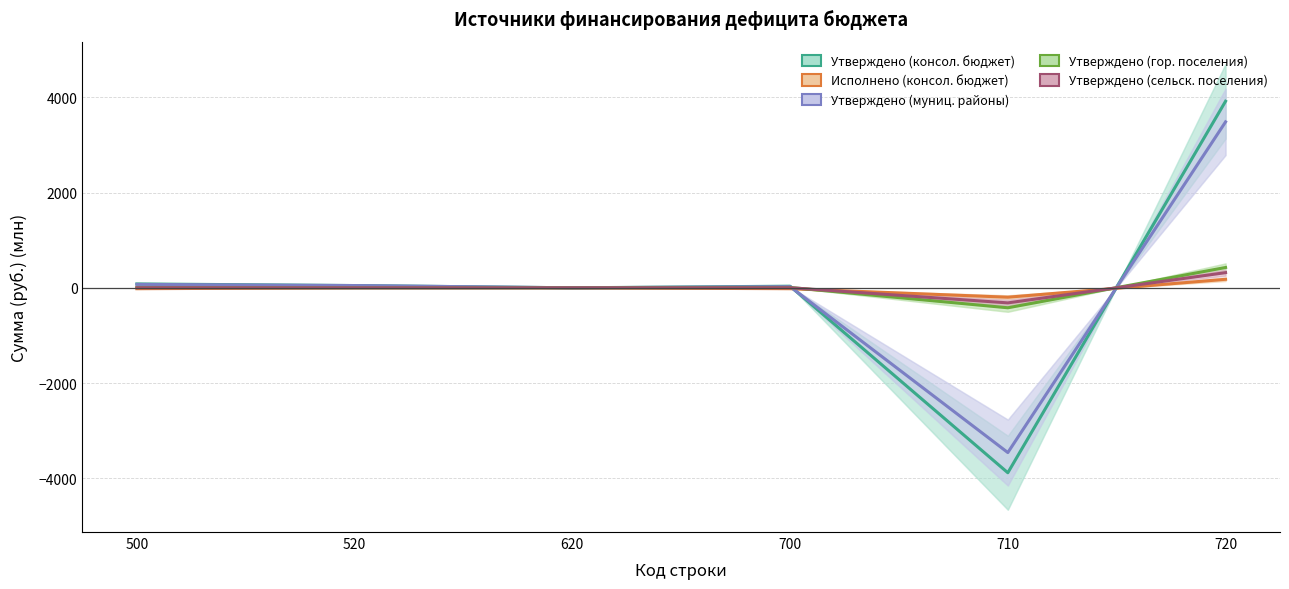

How many negative values does the Утверждено (гор. поселения) series have?

1